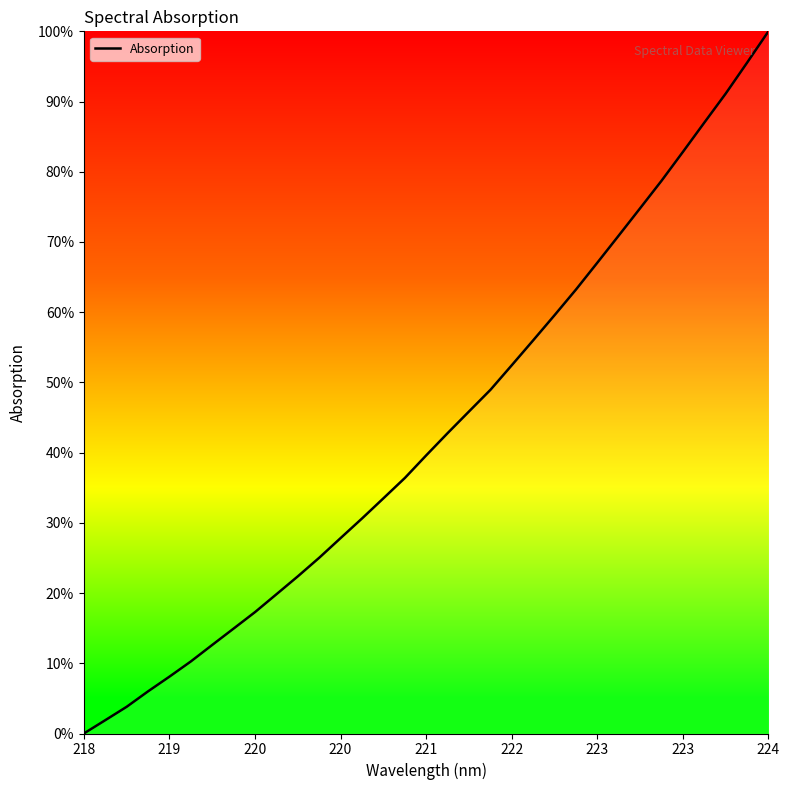

What is the maximum value shown in the chart?

100.0